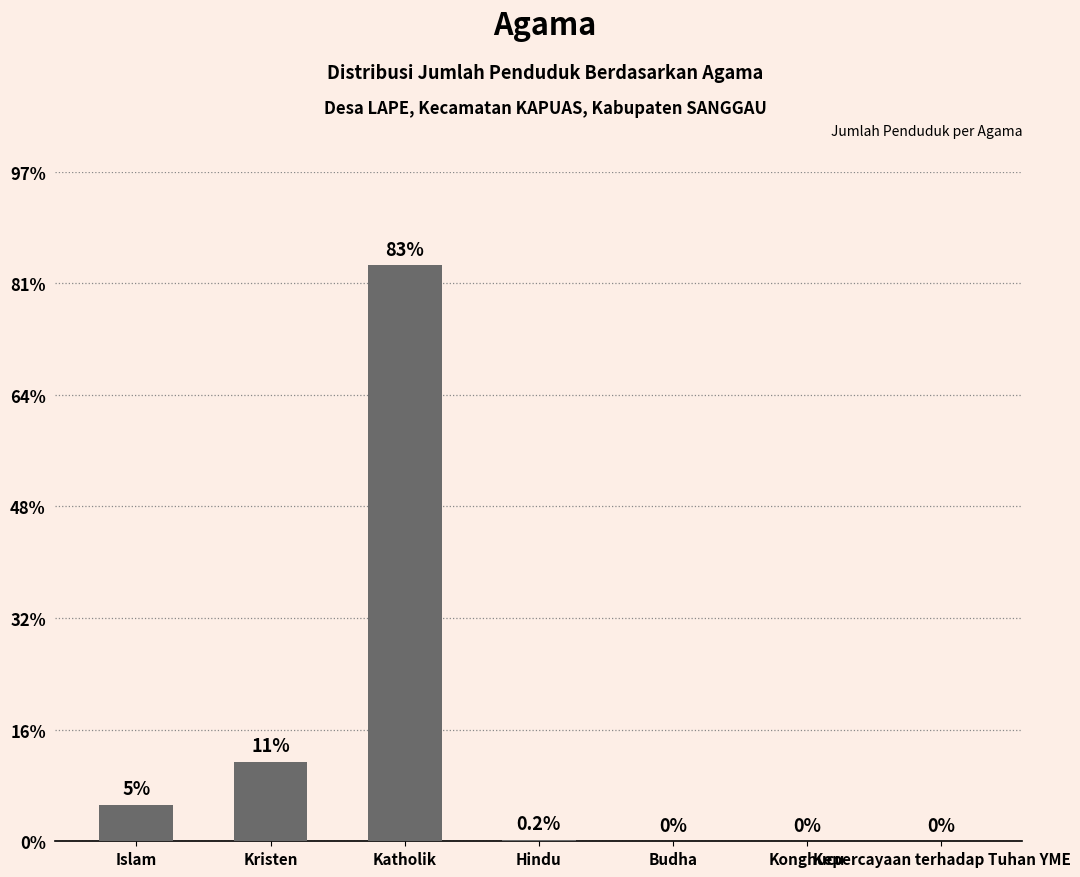

True or false: the data shows 225 at Kristen.

False